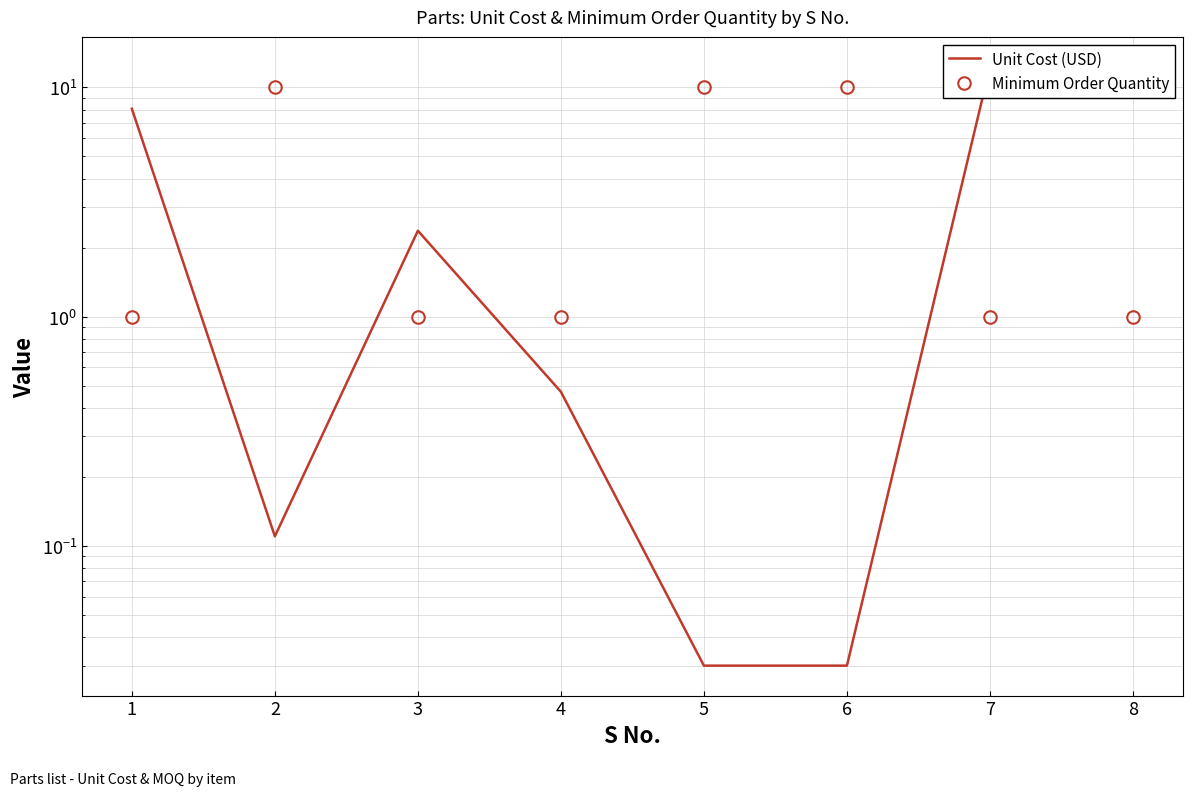

Is the value of Minimum Order Quantity at 3 greater than the value of Unit Cost (USD) at 2?

Yes